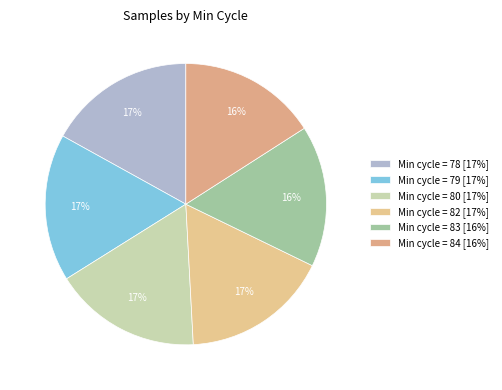

How many segments does this pie chart have?

6